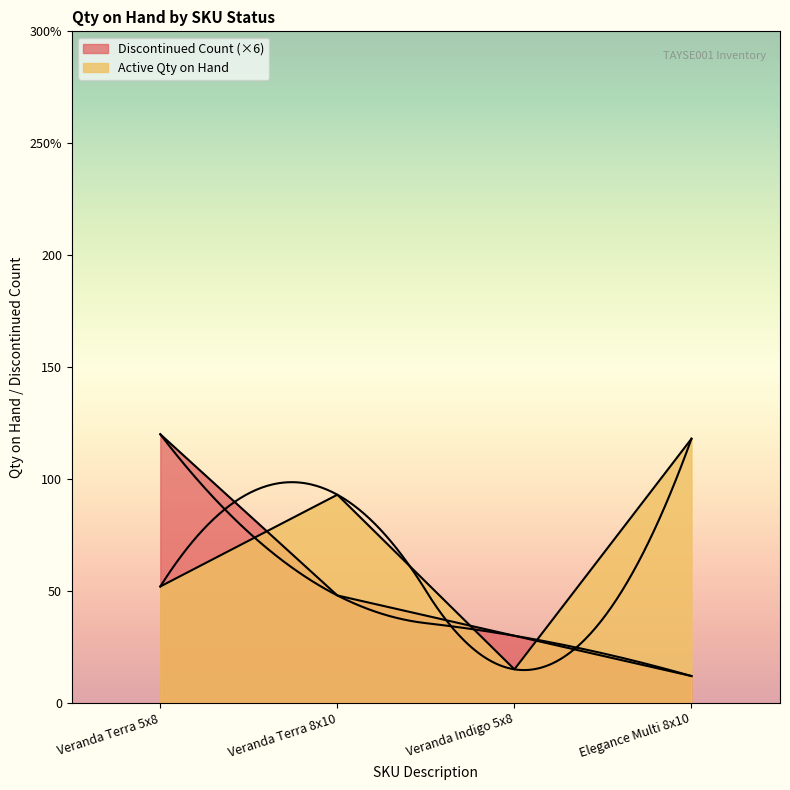

Rank the categories by value from lowest to highest.

Veranda Indigo 5x8, Veranda Terra 5x8, Veranda Terra 8x10, Elegance Multi 8x10